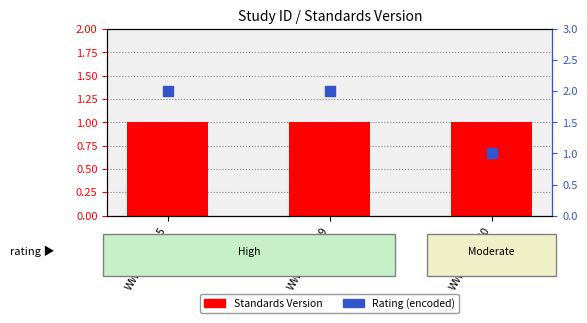

Which series reaches the maximum Y coordinate?

Rating (encoded)